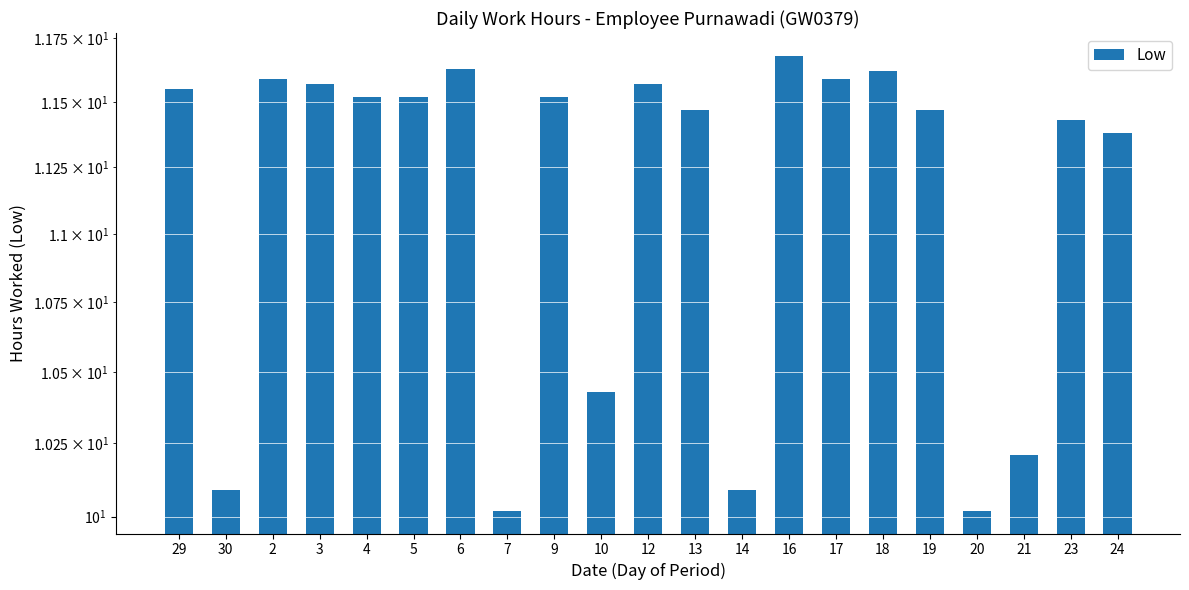

At which category does the chart reach its minimum across all series?

7